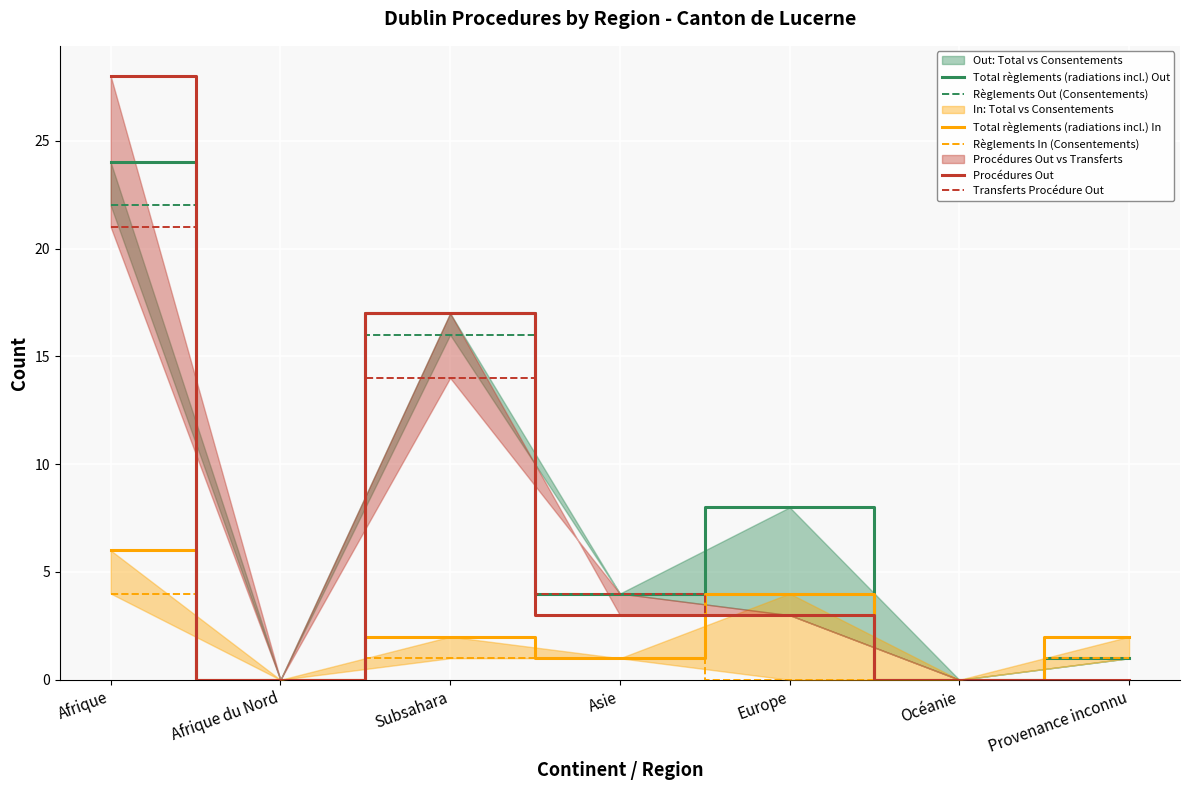

How many values in the Règlements In (Consentements) series exceed 1?

1